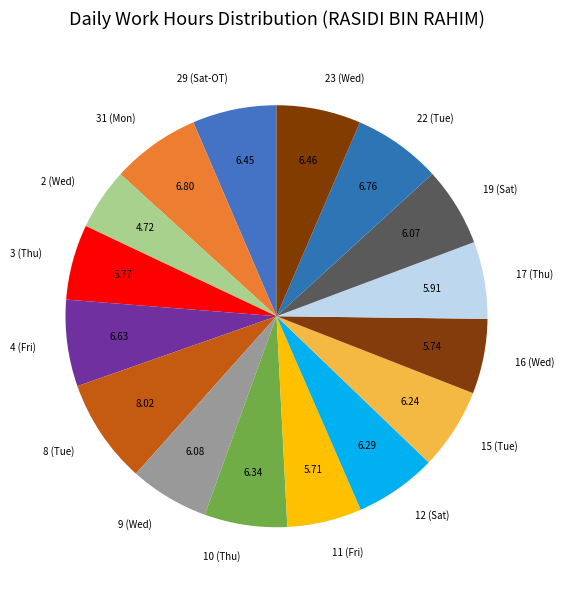

Count the number of slices in the pie.

16